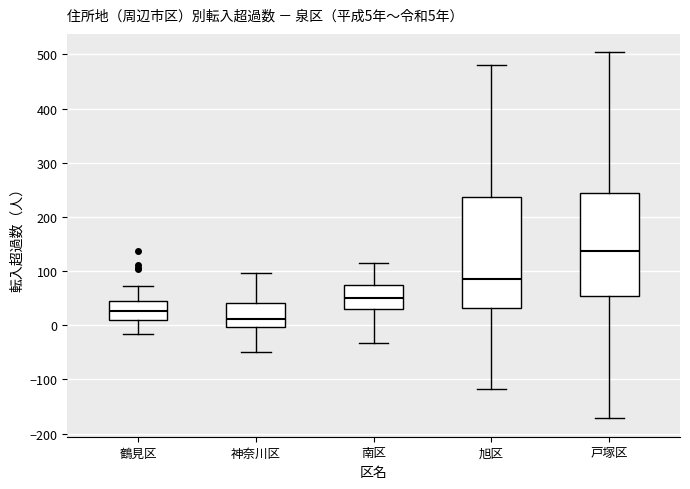

Which box is the tallest, from its lower edge to its upper edge?

旭区